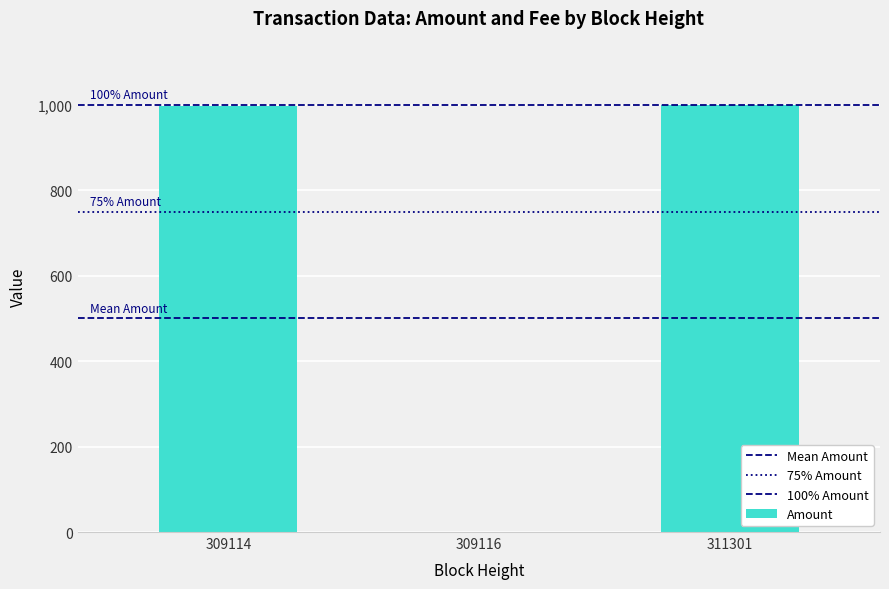

Are the bars horizontal?

No